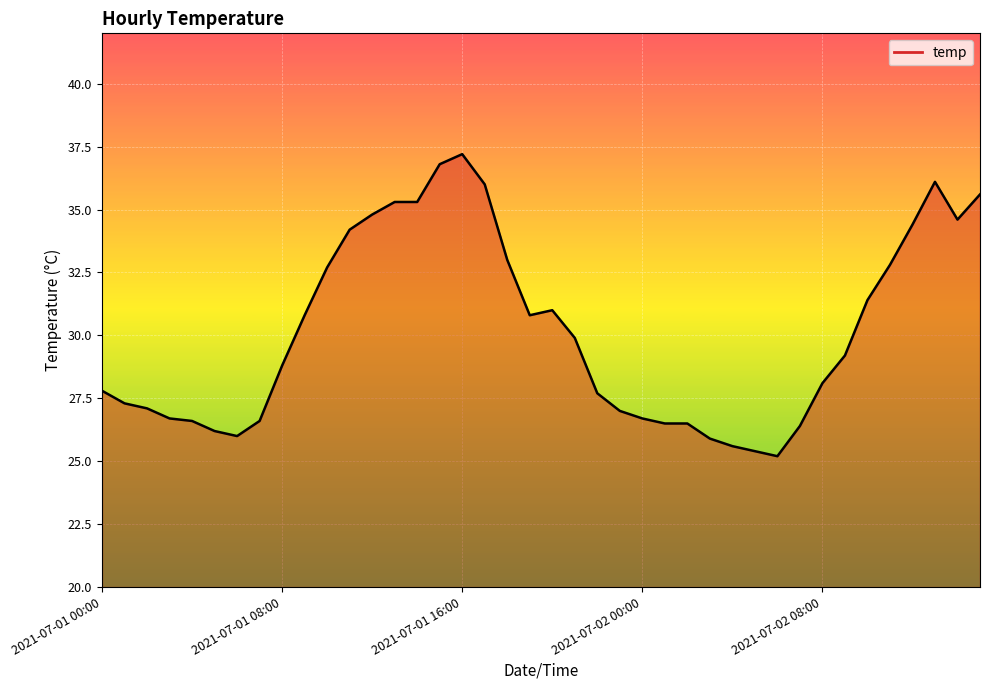

What is the maximum value shown in the chart?

37.2